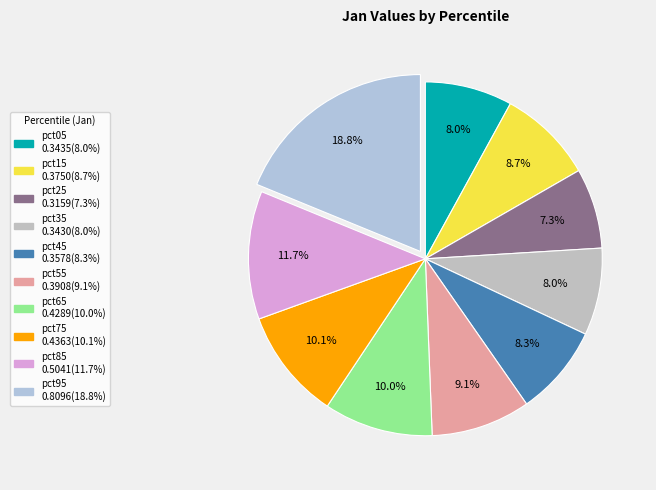

Is there a majority slice in this chart?

No